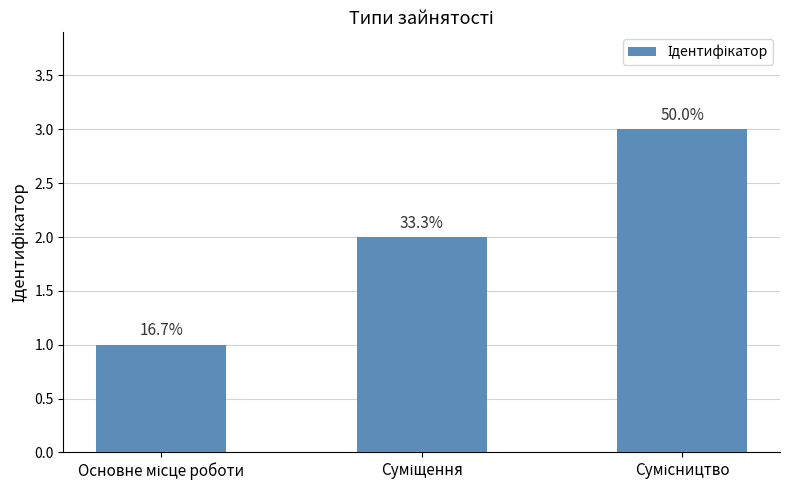

Are the bars horizontal?

No